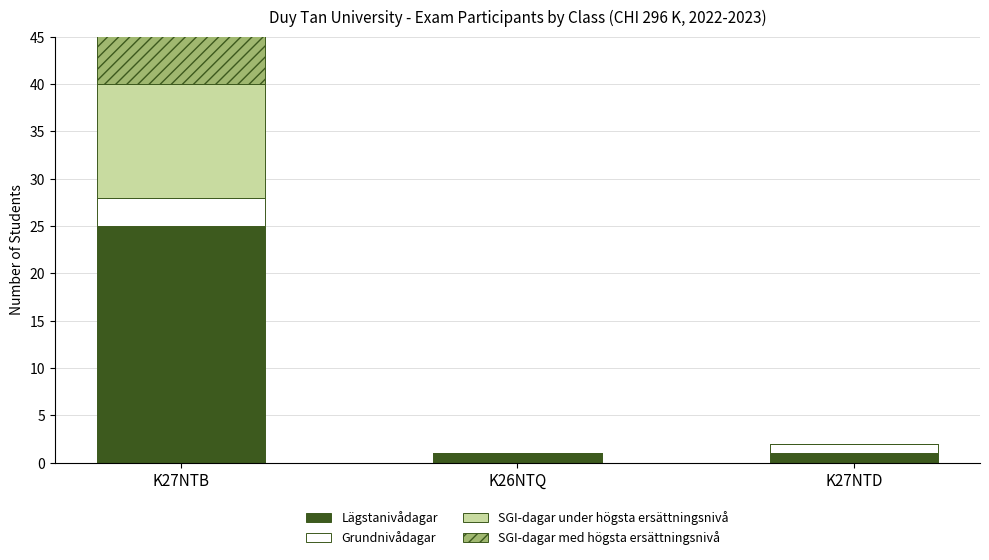

What is the sum of the Grundnivådagar values at K26NTQ and K27NTD?

1